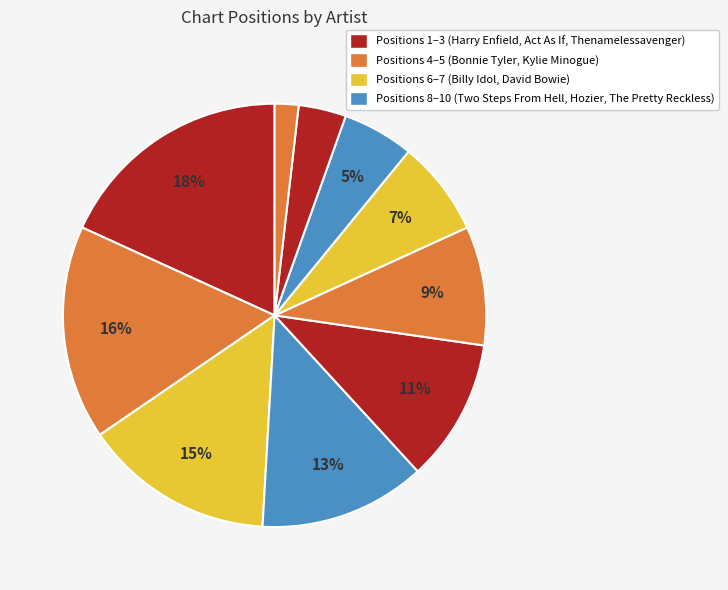

Count the number of slices in the pie.

10